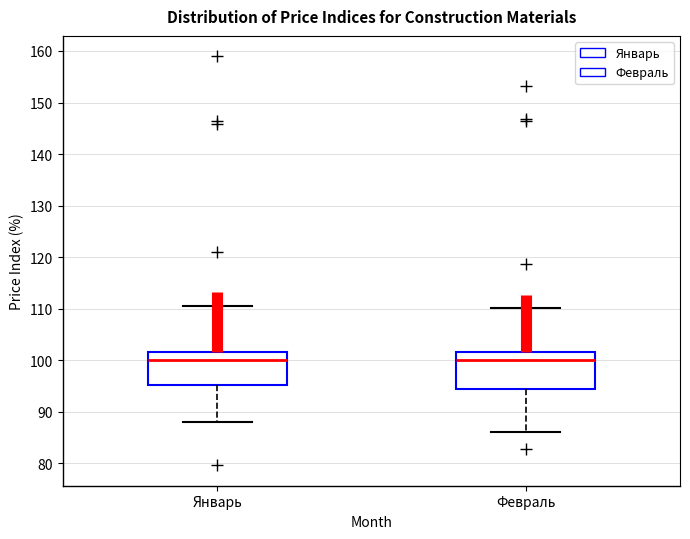

Where is the upper edge of the box for Январь on the y-axis? The values are not printed on the chart, so give them approximately, as read against the axis.

102